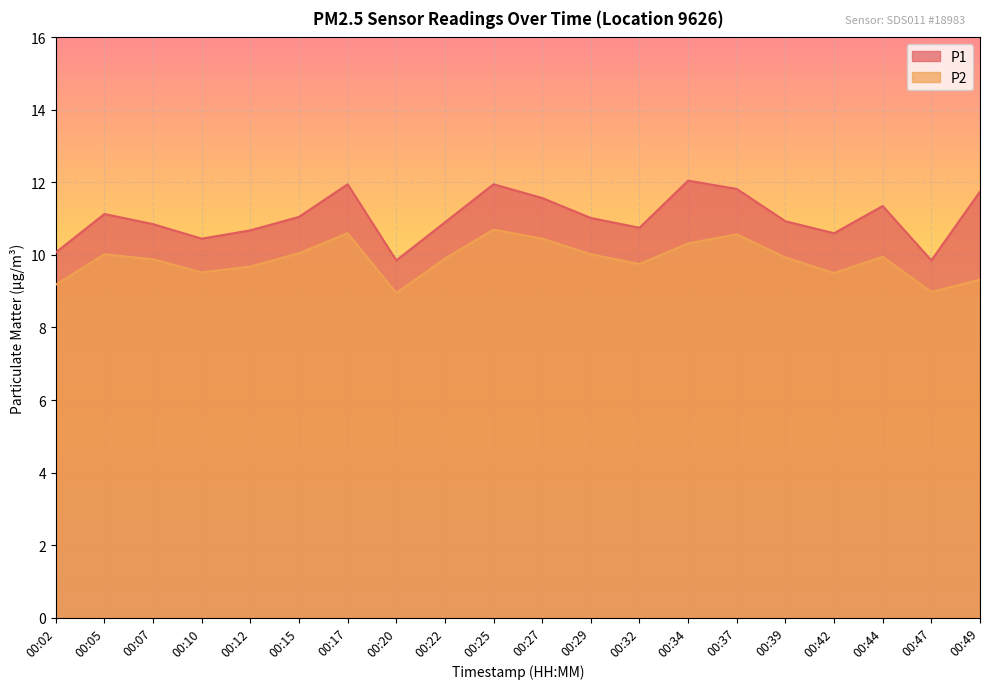

What is the minimum value shown in the chart?

8.9